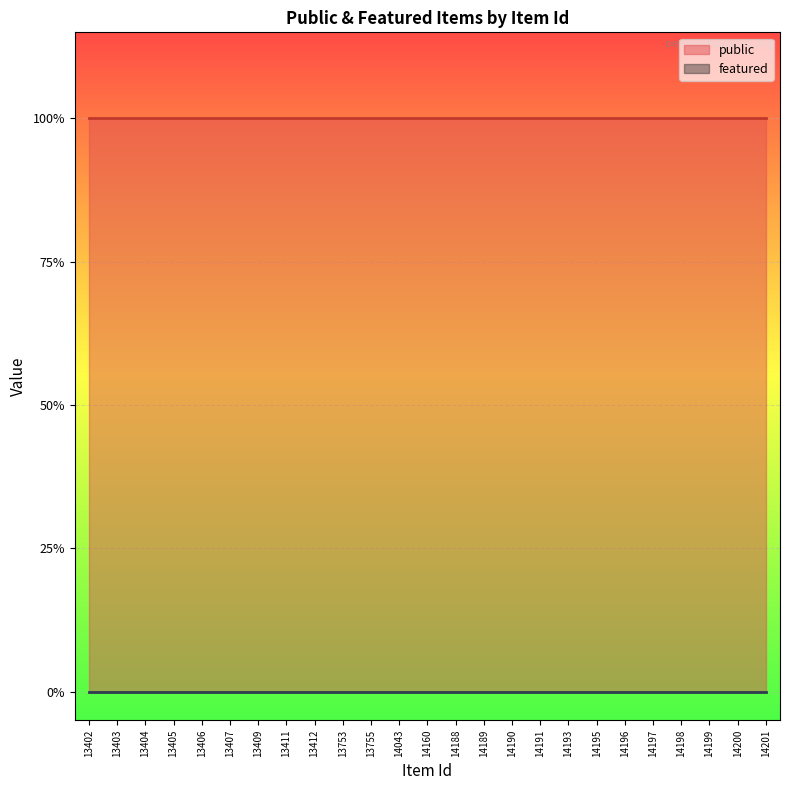

What is the value of the public point at the 14th from the left?

1